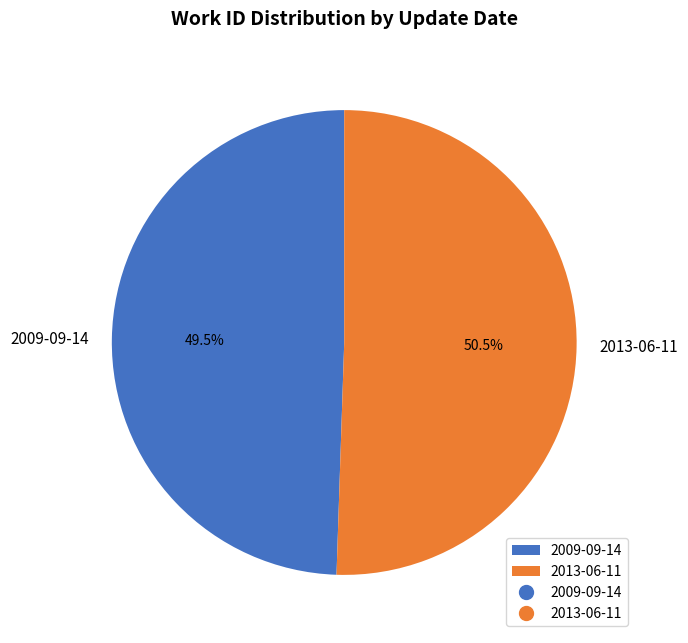

What is the smallest slice in the pie chart?

2009-09-14